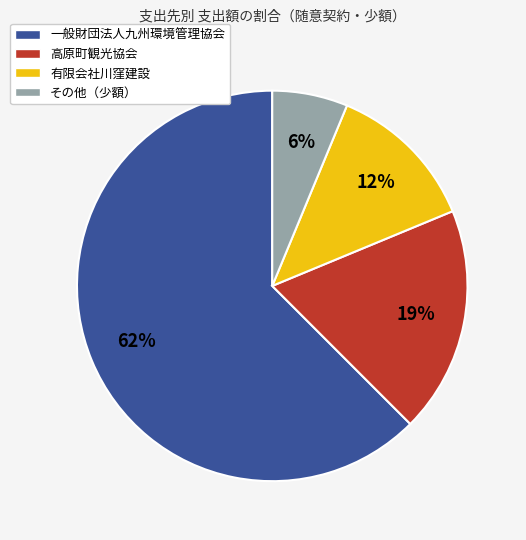

How many segments does this pie chart have?

4